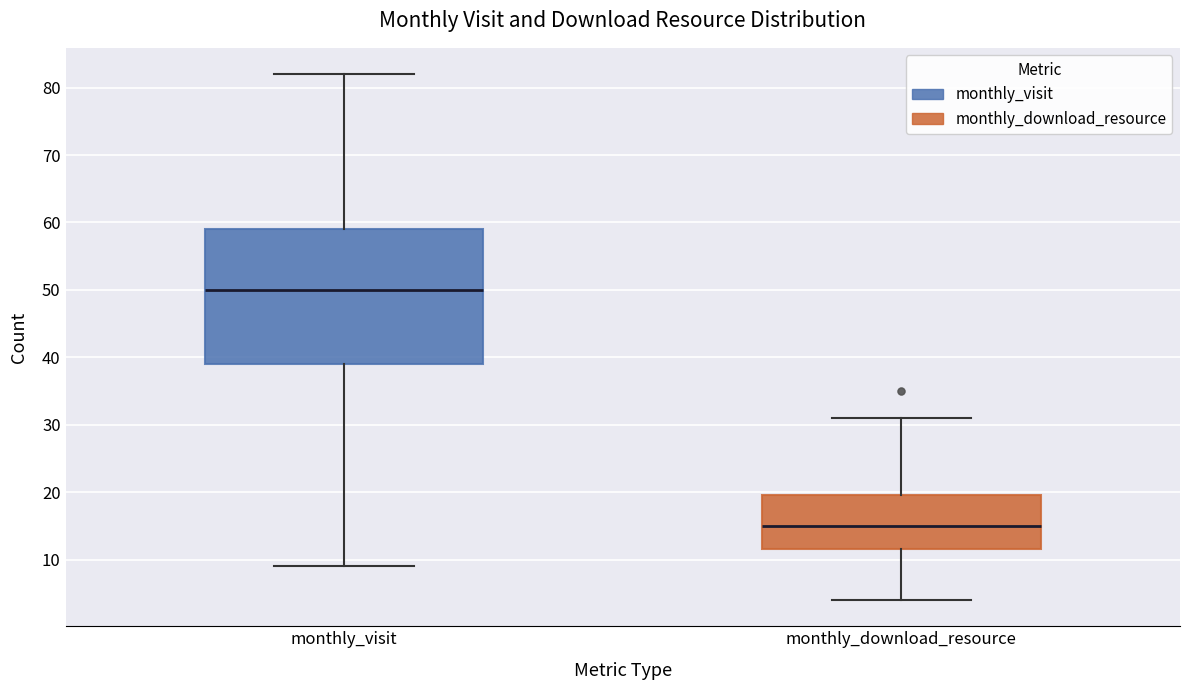

Where is the upper edge of the box for monthly_download_resource on the y-axis? The values are not printed on the chart, so give them approximately, as read against the axis.

20